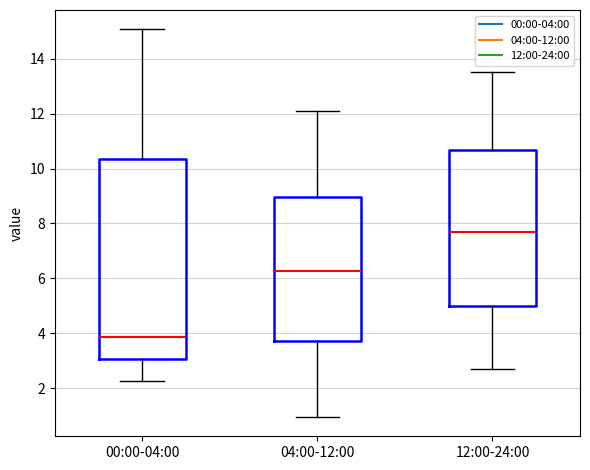

Which box's median line is the highest?

12:00-24:00